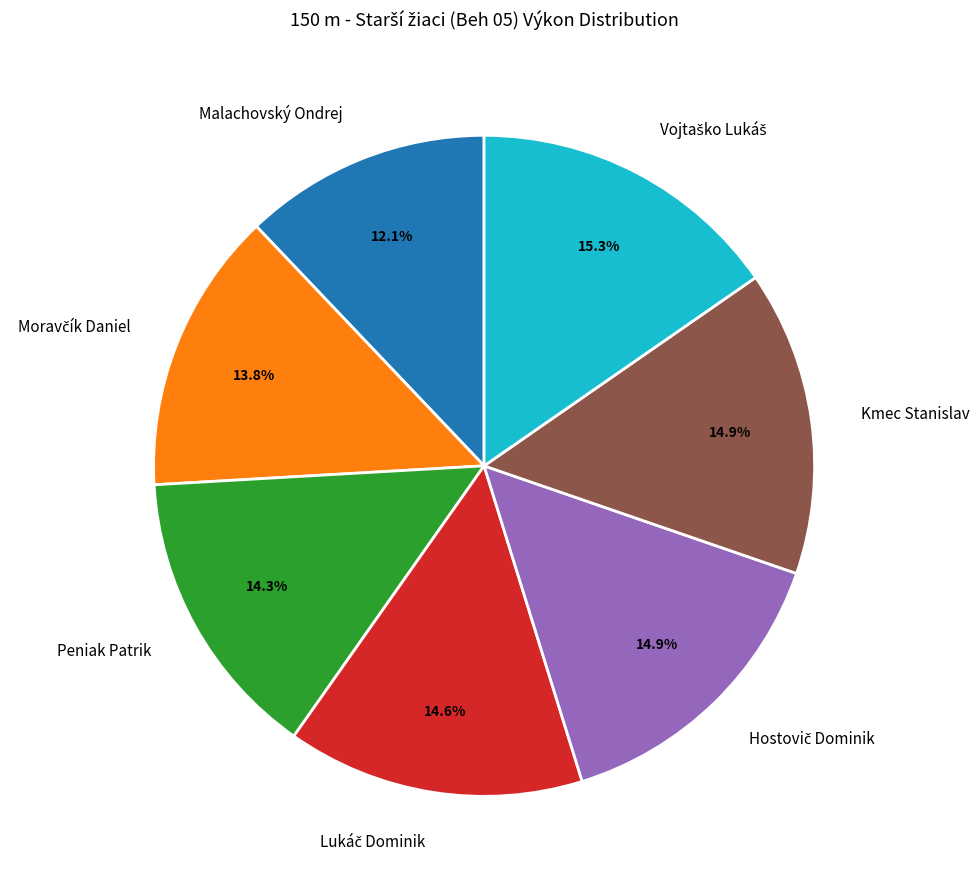

To the nearest percent, what portion does Kmec Stanislav represent?

15%